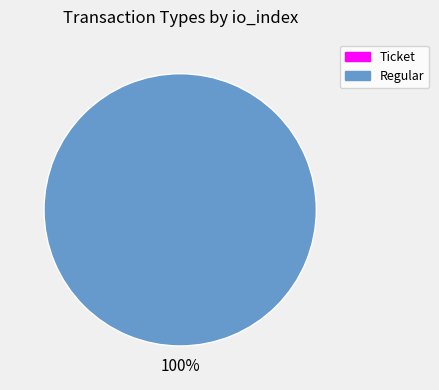

To the nearest percent, what is the average slice percentage?

50%